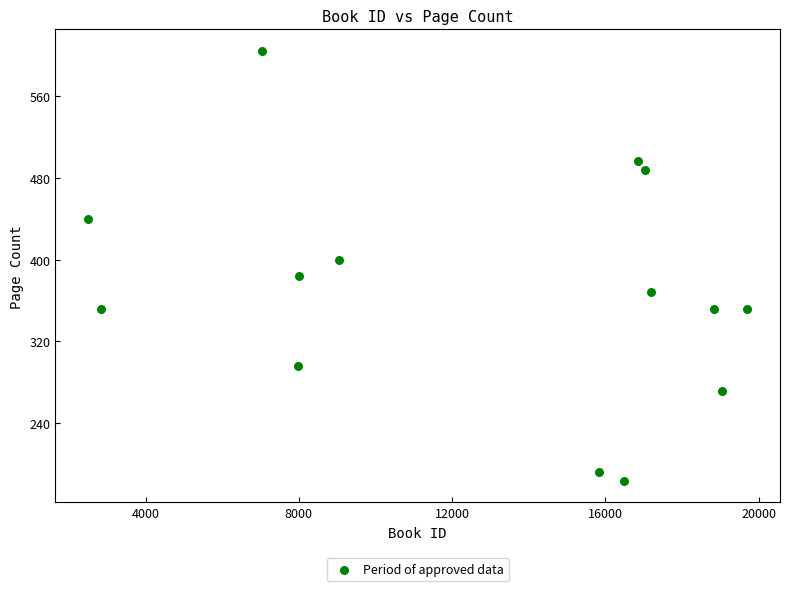

What is the range of Y values (max minus min)?

420